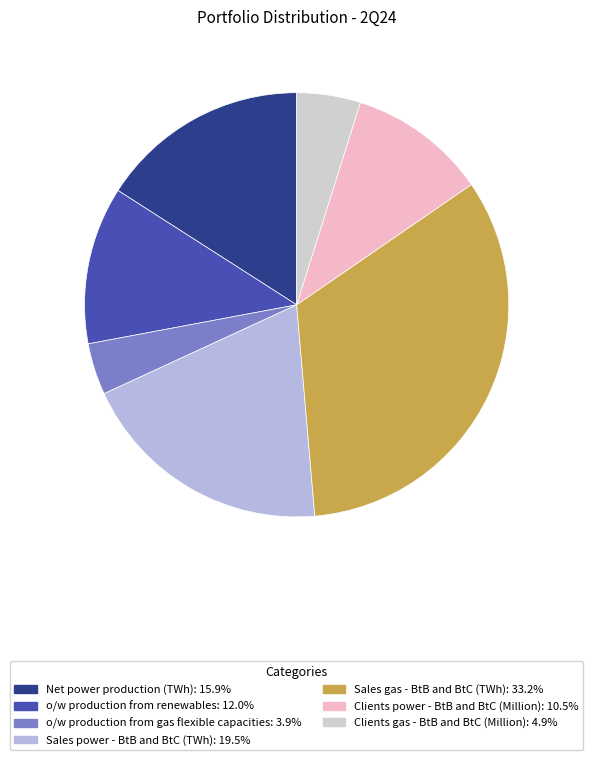

What percentage is NOT represented by Net power production (TWh)?

84.1%